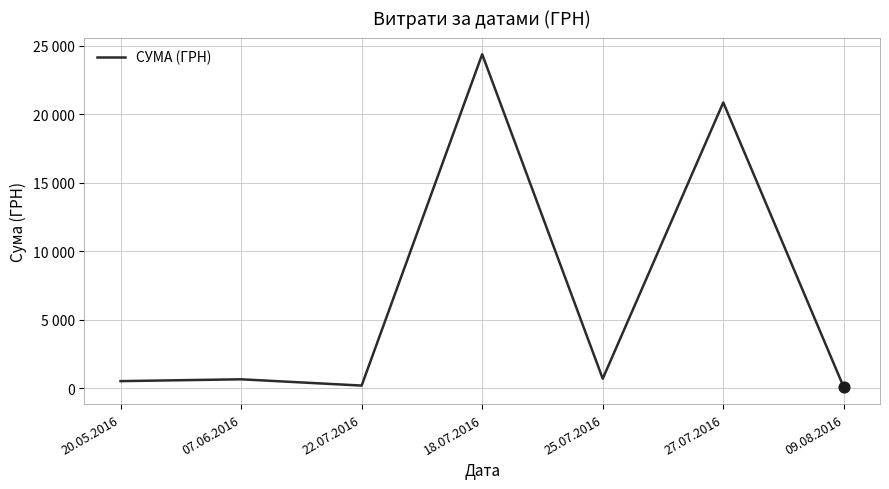

What is the ratio of the value at 18.07.2016 to the value at 22.07.2016?

114.6